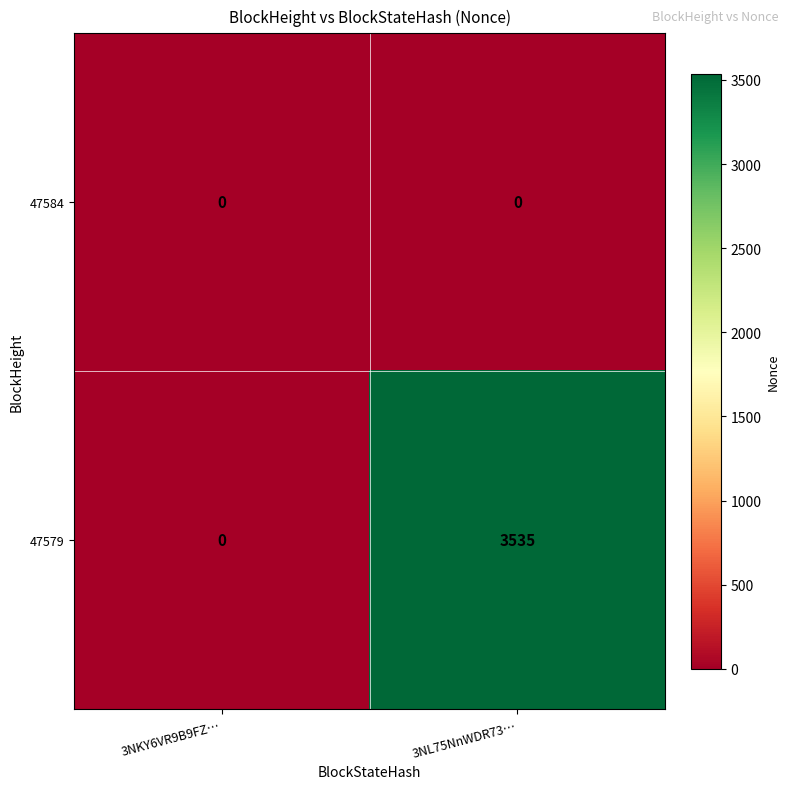

What is the average value of the 47579 series?

1768